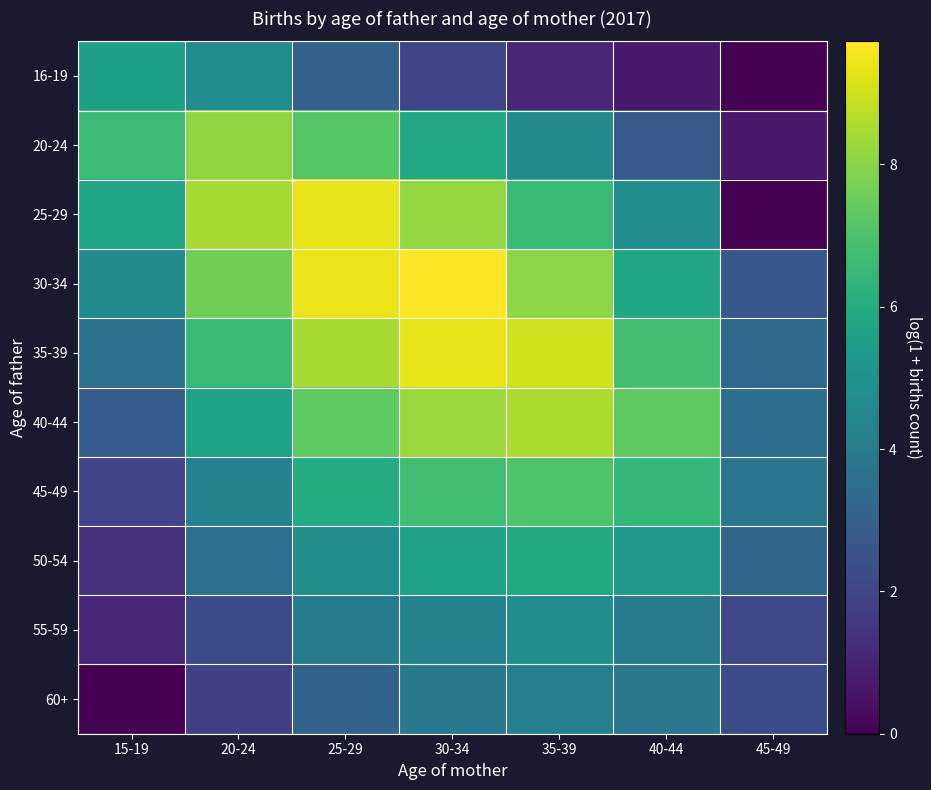

At how many categories does at least one series exceed 1?

7